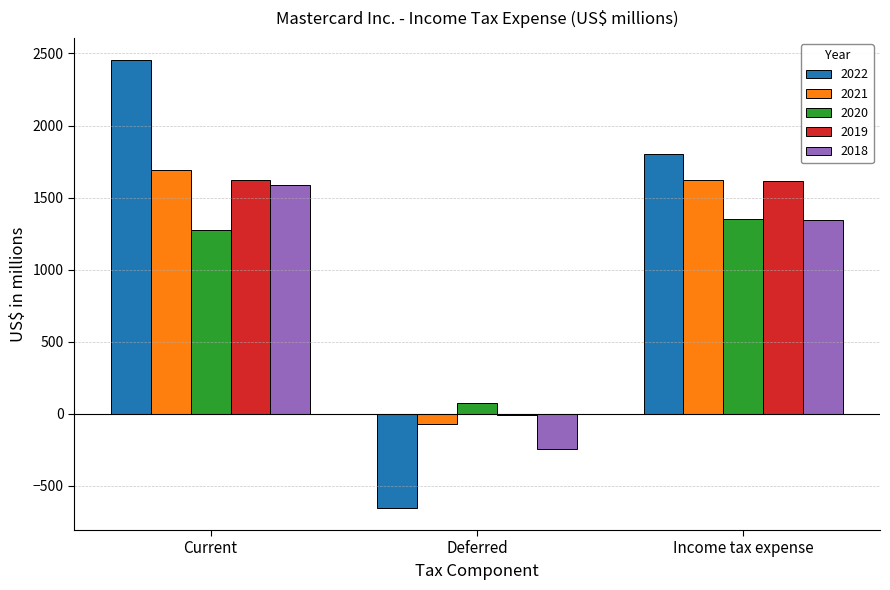

Read the 2018 value at Current.

1589